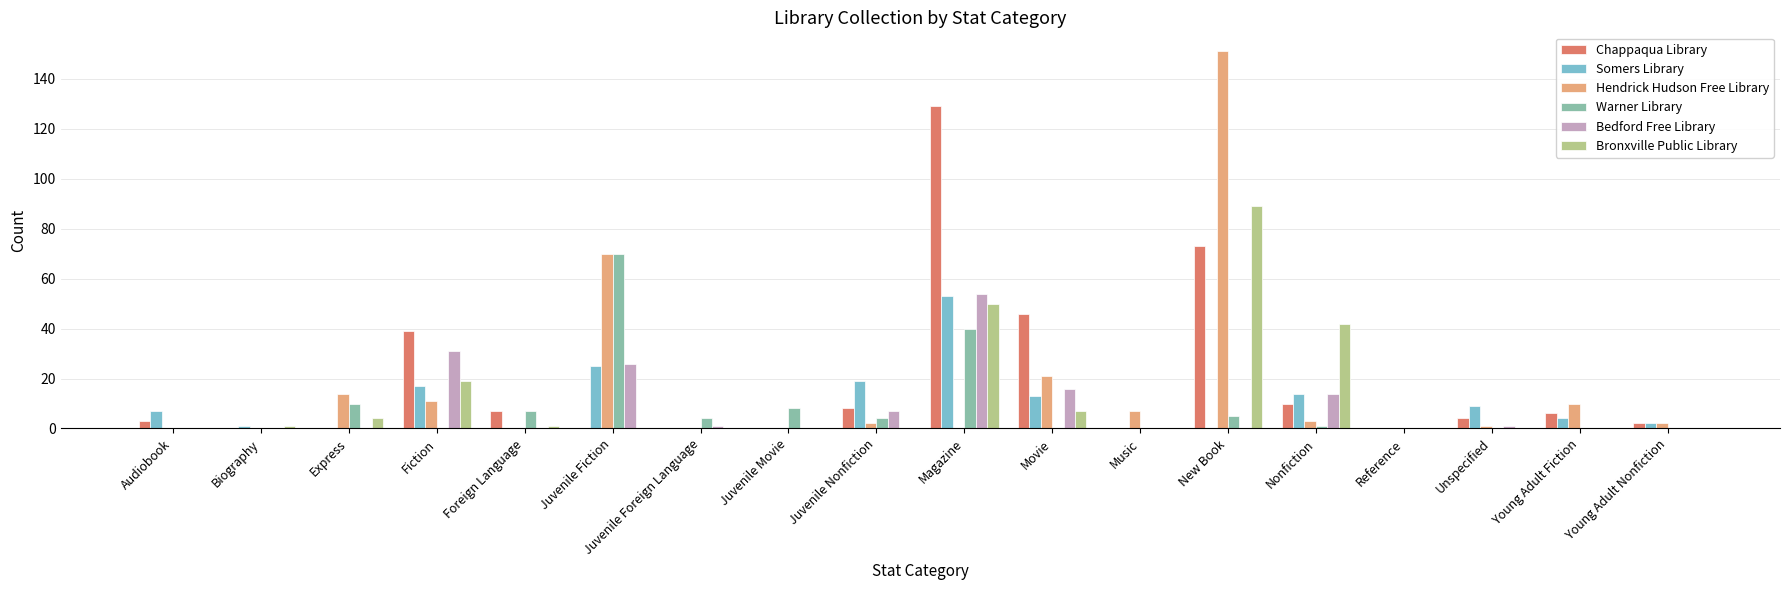

What is the total value across all series at Magazine?

326